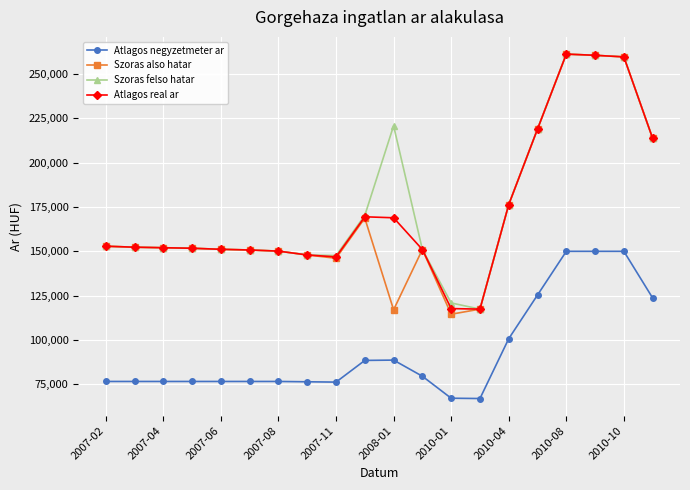

What is the value of the Szoras also hatar point at the 4th from the left?

151733